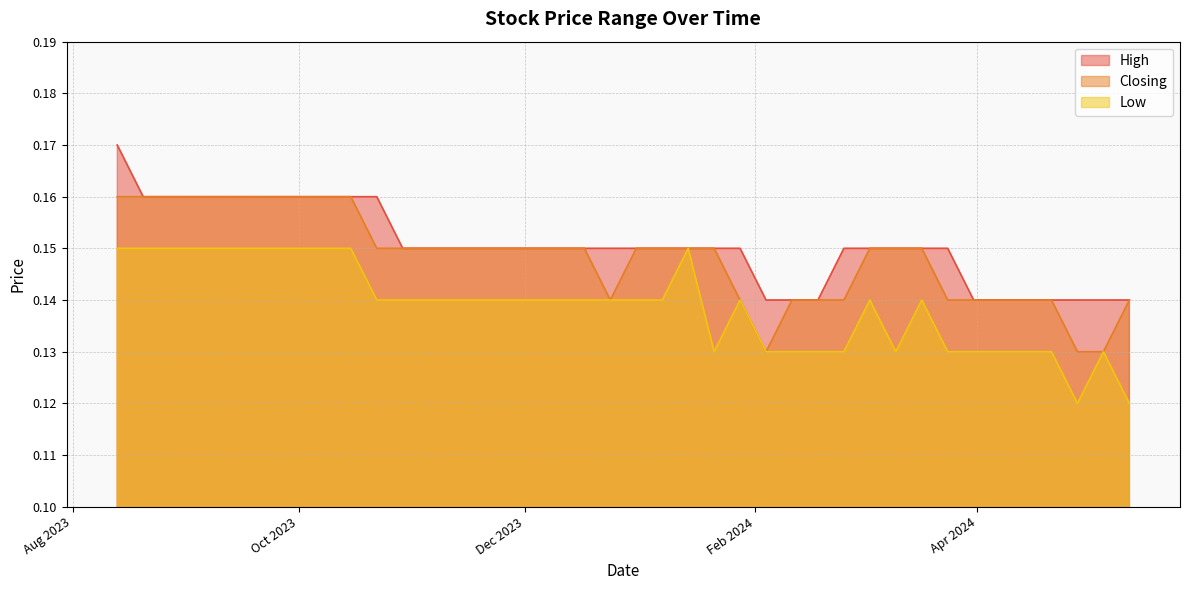

Reading right to left, transcribe all the data shown in this chart.

High: 13/08/2023=0.2	20/08/2023=0.2	27/08/2023=0.2	03/09/2023=0.2	10/09/2023=0.2	17/09/2023=0.2	24/09/2023=0.2	01/10/2023=0.2	08/10/2023=0.2	15/10/2023=0.2	22/10/2023=0.2	29/10/2023=0.1	05/11/2023=0.1	12/11/2023=0.1	19/11/2023=0.1	26/11/2023=0.1	03/12/2023=0.1	10/12/2023=0.1	17/12/2023=0.1	24/12/2023=0.1	31/12/2023=0.1	07/01/2024=0.1	14/01/2024=0.1	21/01/2024=0.1	28/01/2024=0.1	04/02/2024=0.1	11/02/2024=0.1	18/02/2024=0.1	25/02/2024=0.1	03/03/2024=0.1	10/03/2024=0.1	17/03/2024=0.1	24/03/2024=0.1	31/03/2024=0.1	07/04/2024=0.1	14/04/2024=0.1	21/04/2024=0.1	28/04/2024=0.1	05/05/2024=0.1	12/05/2024=0.1
Closing: 13/08/2023=0.2	20/08/2023=0.2	27/08/2023=0.2	03/09/2023=0.2	10/09/2023=0.2	17/09/2023=0.2	24/09/2023=0.2	01/10/2023=0.2	08/10/2023=0.2	15/10/2023=0.2	22/10/2023=0.1	29/10/2023=0.1	05/11/2023=0.1	12/11/2023=0.1	19/11/2023=0.1	26/11/2023=0.1	03/12/2023=0.1	10/12/2023=0.1	17/12/2023=0.1	24/12/2023=0.1	31/12/2023=0.1	07/01/2024=0.1	14/01/2024=0.1	21/01/2024=0.1	28/01/2024=0.1	04/02/2024=0.1	11/02/2024=0.1	18/02/2024=0.1	25/02/2024=0.1	03/03/2024=0.1	10/03/2024=0.1	17/03/2024=0.1	24/03/2024=0.1	31/03/2024=0.1	07/04/2024=0.1	14/04/2024=0.1	21/04/2024=0.1	28/04/2024=0.1	05/05/2024=0.1	12/05/2024=0.1
Low: 13/08/2023=0.1	20/08/2023=0.1	27/08/2023=0.1	03/09/2023=0.1	10/09/2023=0.1	17/09/2023=0.1	24/09/2023=0.1	01/10/2023=0.1	08/10/2023=0.1	15/10/2023=0.1	22/10/2023=0.1	29/10/2023=0.1	05/11/2023=0.1	12/11/2023=0.1	19/11/2023=0.1	26/11/2023=0.1	03/12/2023=0.1	10/12/2023=0.1	17/12/2023=0.1	24/12/2023=0.1	31/12/2023=0.1	07/01/2024=0.1	14/01/2024=0.1	21/01/2024=0.1	28/01/2024=0.1	04/02/2024=0.1	11/02/2024=0.1	18/02/2024=0.1	25/02/2024=0.1	03/03/2024=0.1	10/03/2024=0.1	17/03/2024=0.1	24/03/2024=0.1	31/03/2024=0.1	07/04/2024=0.1	14/04/2024=0.1	21/04/2024=0.1	28/04/2024=0.1	05/05/2024=0.1	12/05/2024=0.1